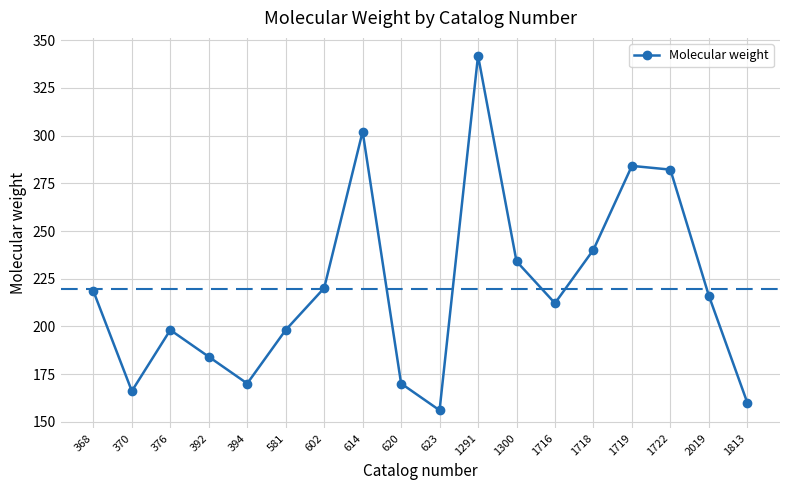

Which label corresponds to the largest value in the chart?

1291